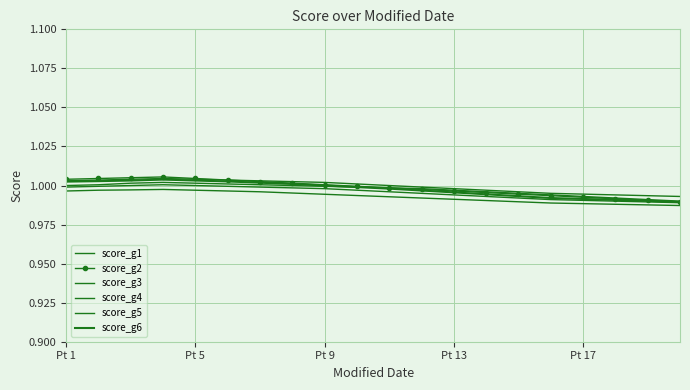

How many series are shown in this chart?

6